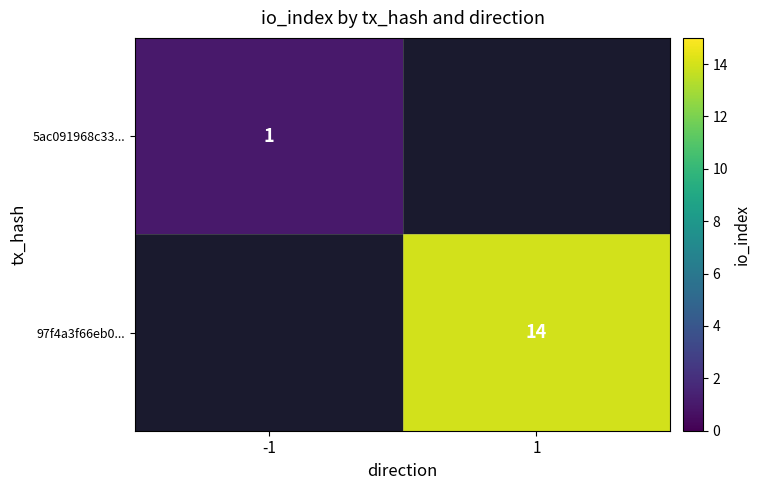

At 1, list the series in order from largest to smallest.

5ac091968c33..., 97f4a3f66eb0...